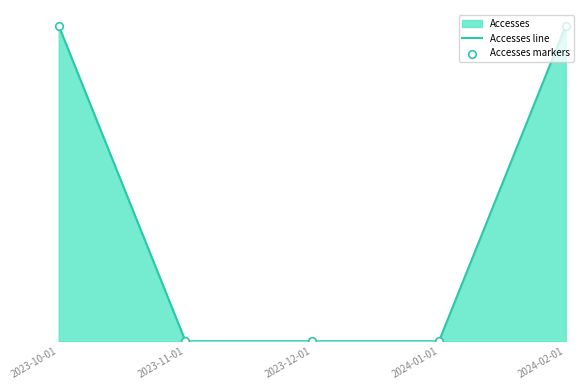

At how many categories does at least one series exceed 0?

2